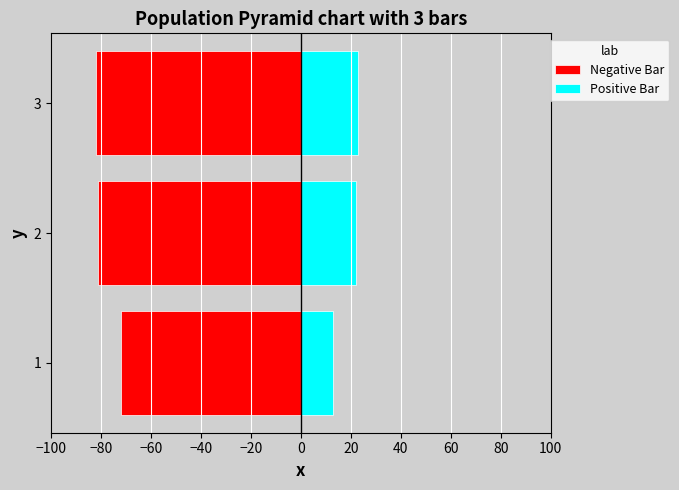

How many data points in Negative Bar are above -81?

1